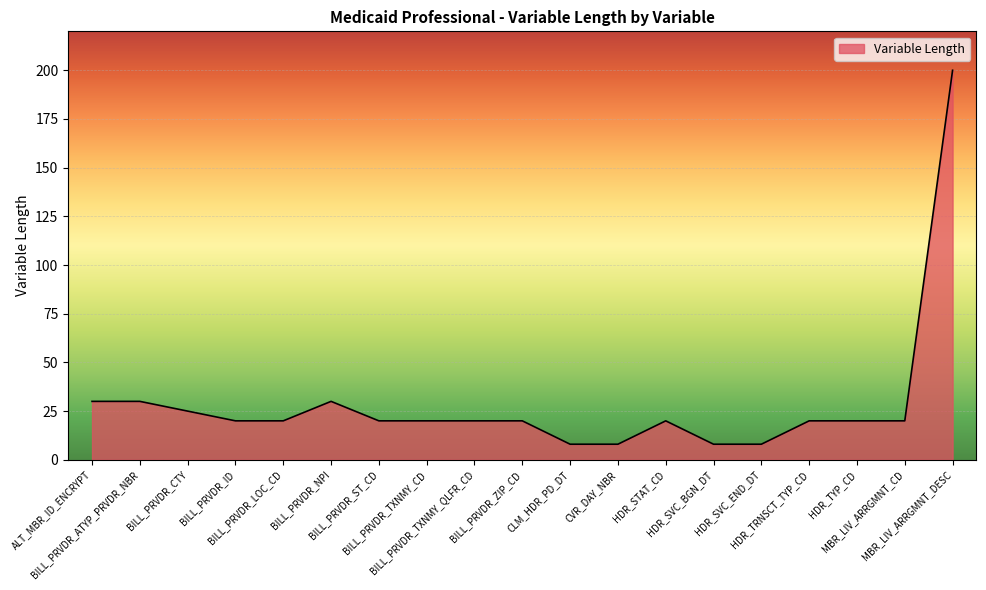

The chart shows a value of 5 at HDR_TRNSCT_TYP_CD. True or false?

False